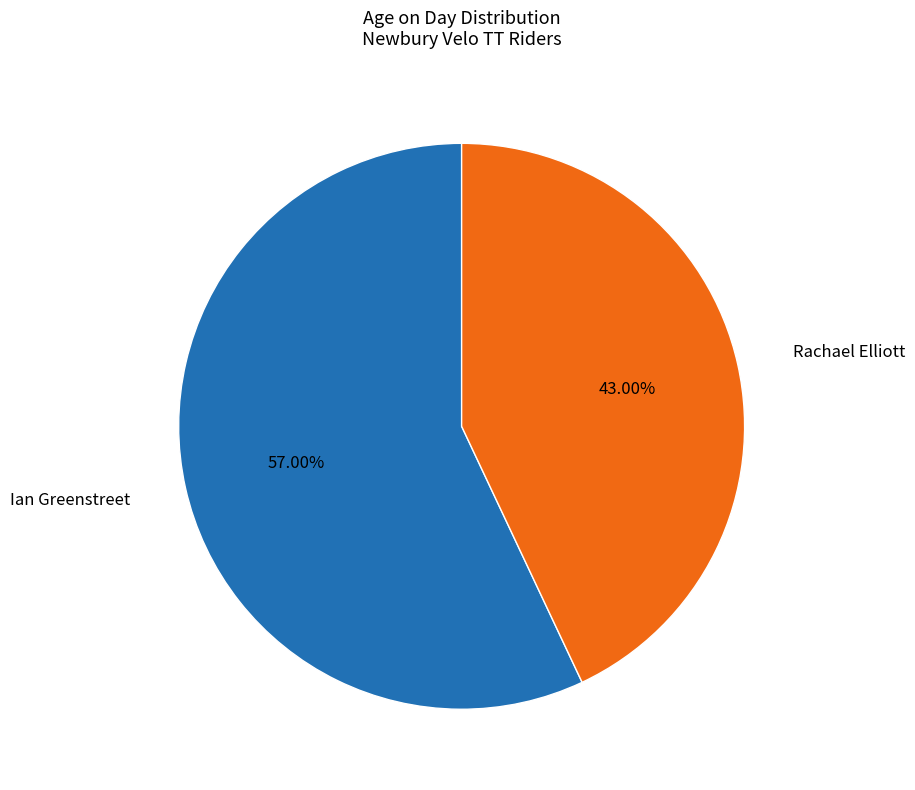

Is there a majority slice in this chart?

Yes